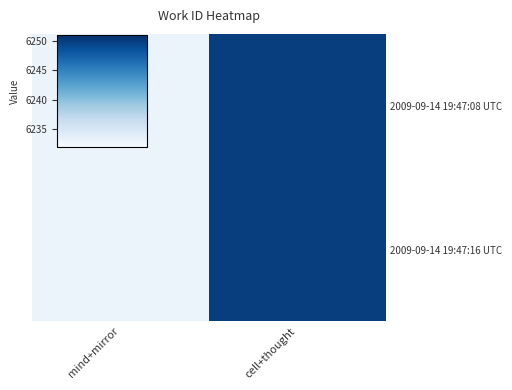

At which category is the sum across all series the highest?

cell+thought